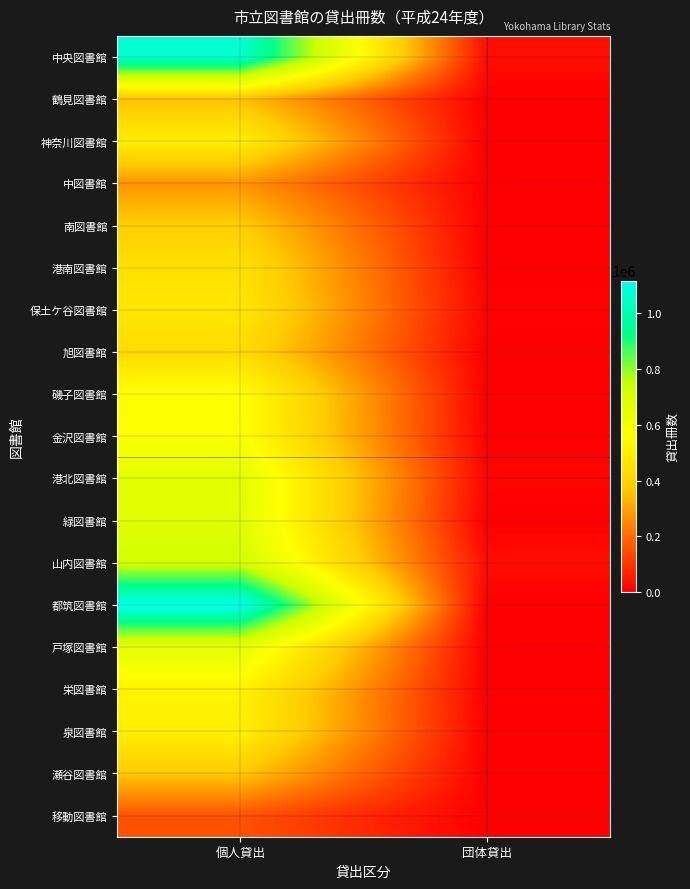

Rank the series at 個人貸出 from lowest to highest value.

移動図書館, 中図書館, 鶴見図書館, 瀬谷図書館, 南図書館, 旭図書館, 港南図書館, 保土ケ谷図書館, 神奈川図書館, 泉図書館, 栄図書館, 磯子図書館, 金沢図書館, 戸塚図書館, 港北図書館, 緑図書館, 山内図書館, 中央図書館, 都筑図書館